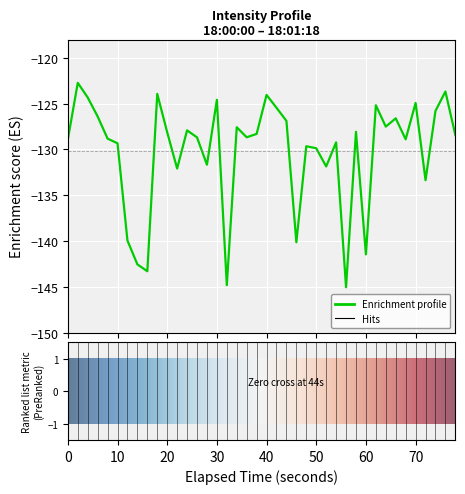

What is the maximum value shown in the chart?

-122.7